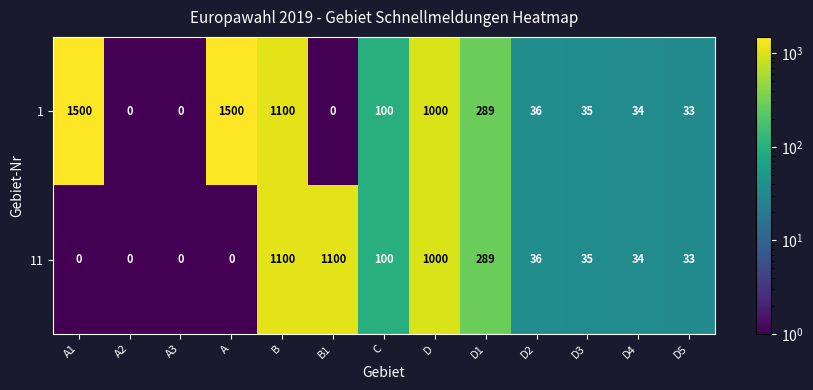

True or false: 1 has a value of 36 at D2.

True